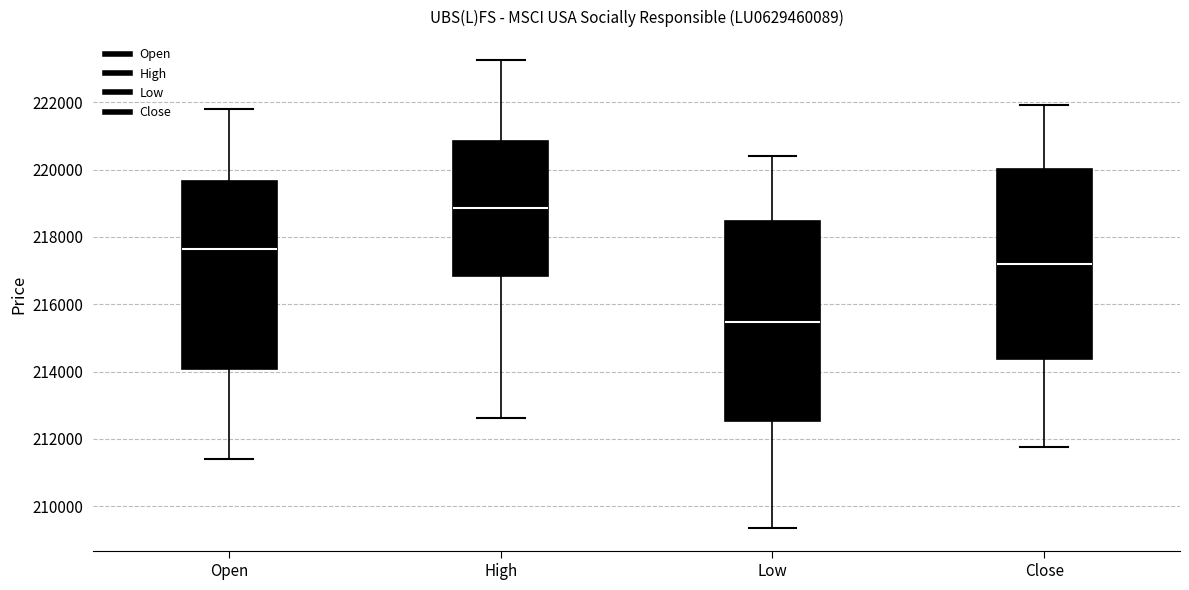

Reading left to right, read every box against the y-axis: the position of its median line, the range the box covers, and the ends of its whiskers. The values are not printed on the chart, so give them approximately, as read against the axis.

Open: median 217600, box 214000 to 219600, whiskers 211400 to 221800
High: median 218800, box 216800 to 220800, whiskers 212600 to 223200
Low: median 215400, box 212600 to 218400, whiskers 209400 to 220400
Close: median 217200, box 214400 to 220000, whiskers 211800 to 222000